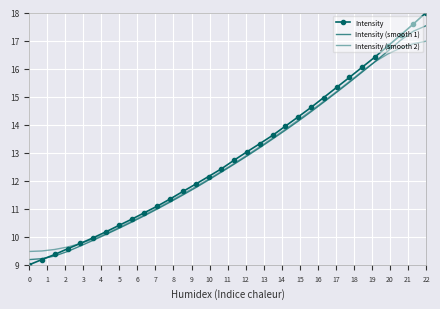

Count the number of data series in this chart.

3